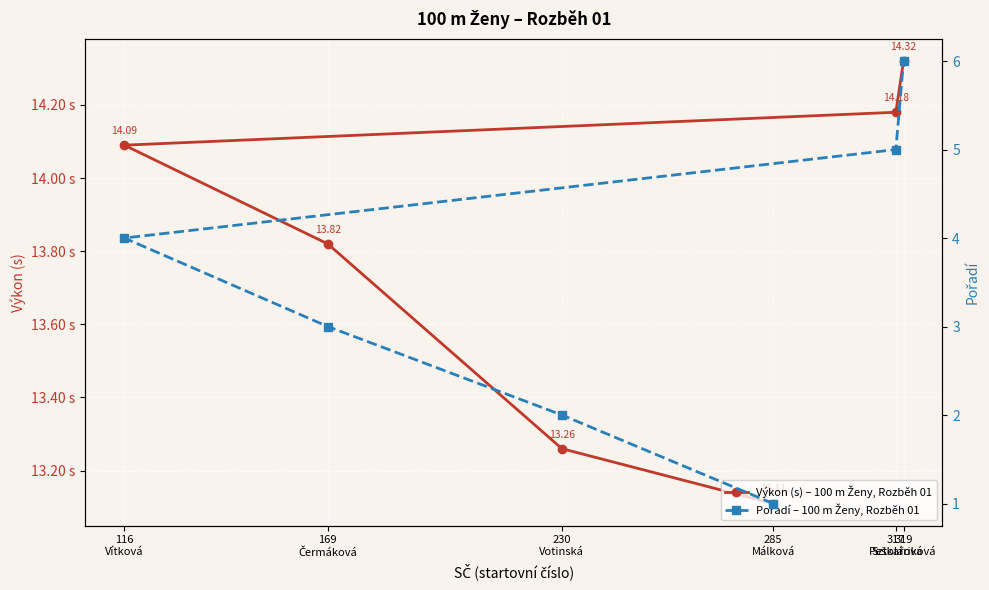

What is the spread (max minus min) of values at 116
Vítková?

10.1